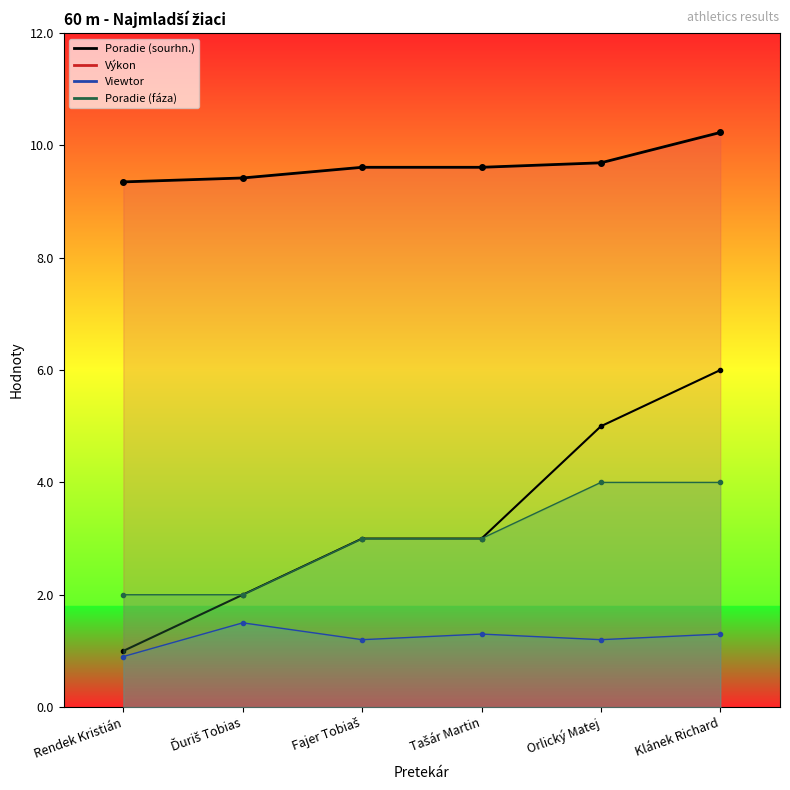

What is the value of the Poradie (fáza) point at the 3rd from the left?

3.0